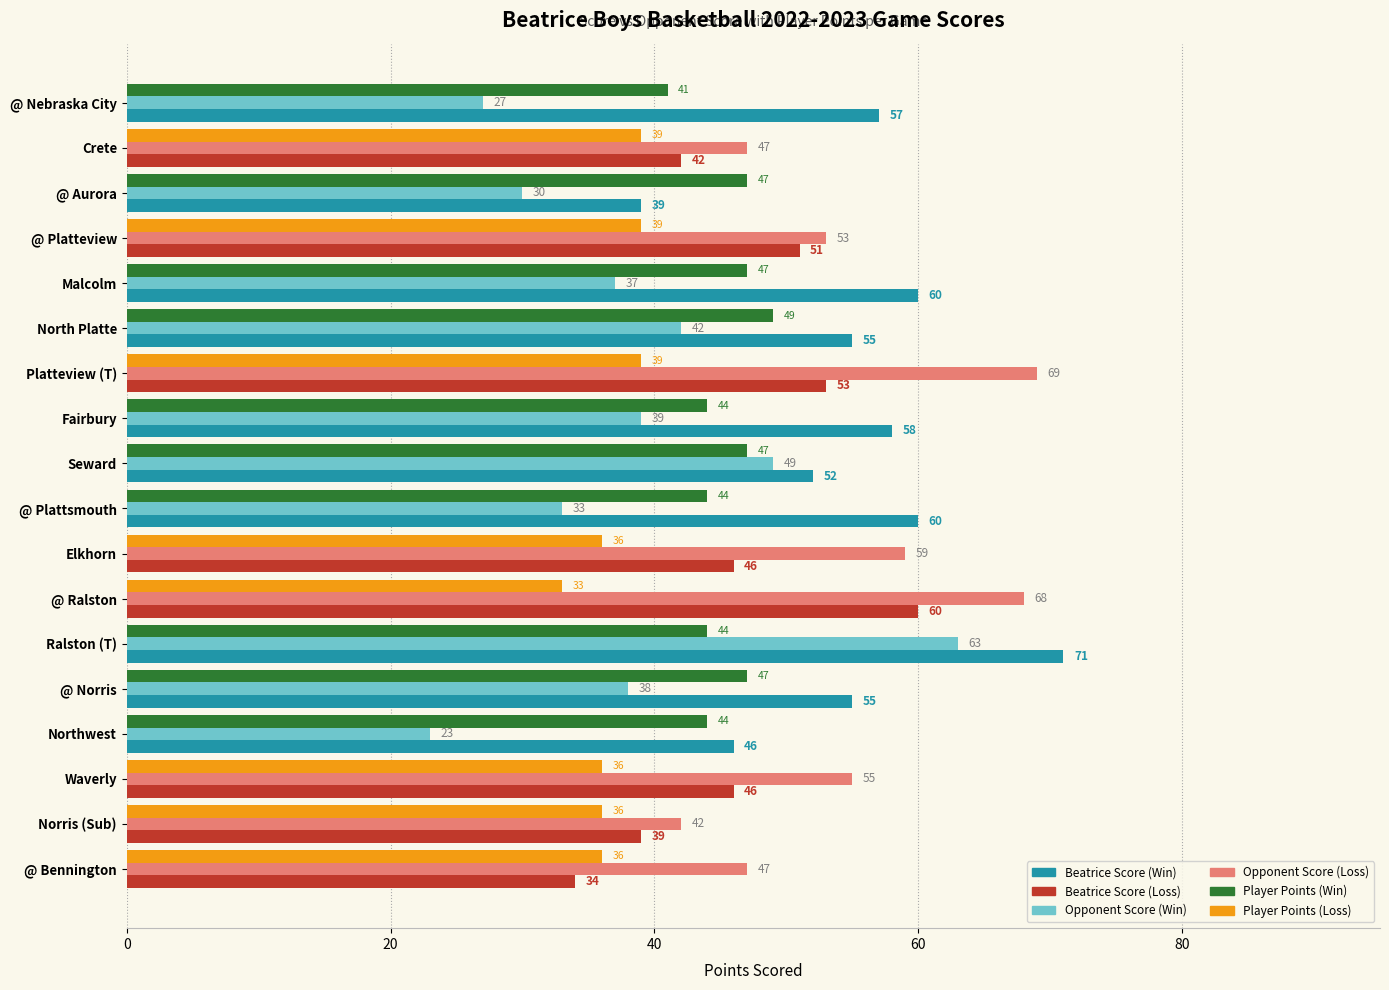

What is the difference between the highest and lowest values at @ Aurora?

17